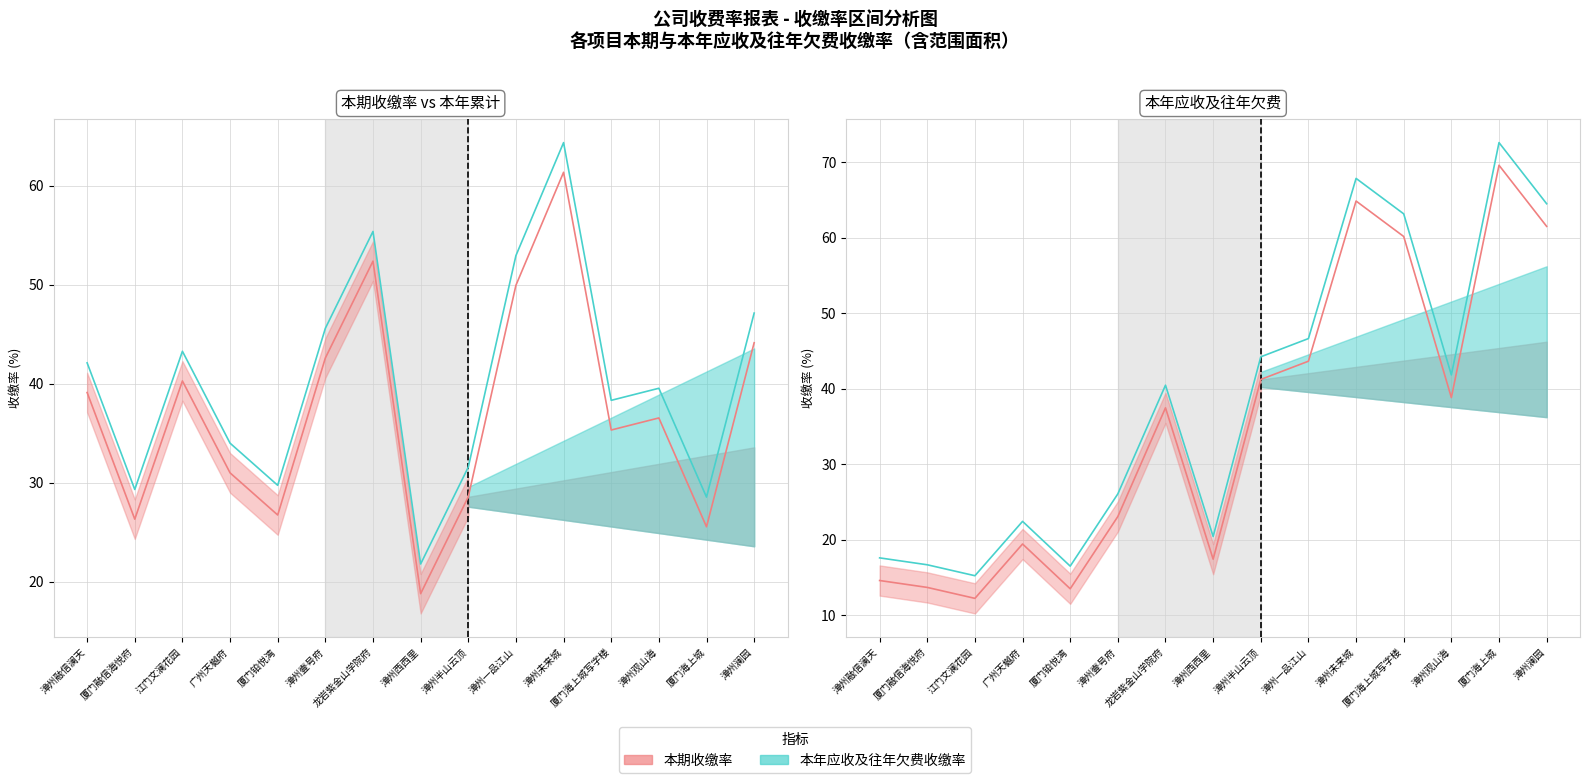

Which series has the largest total across all categories?

本年累计收缴率